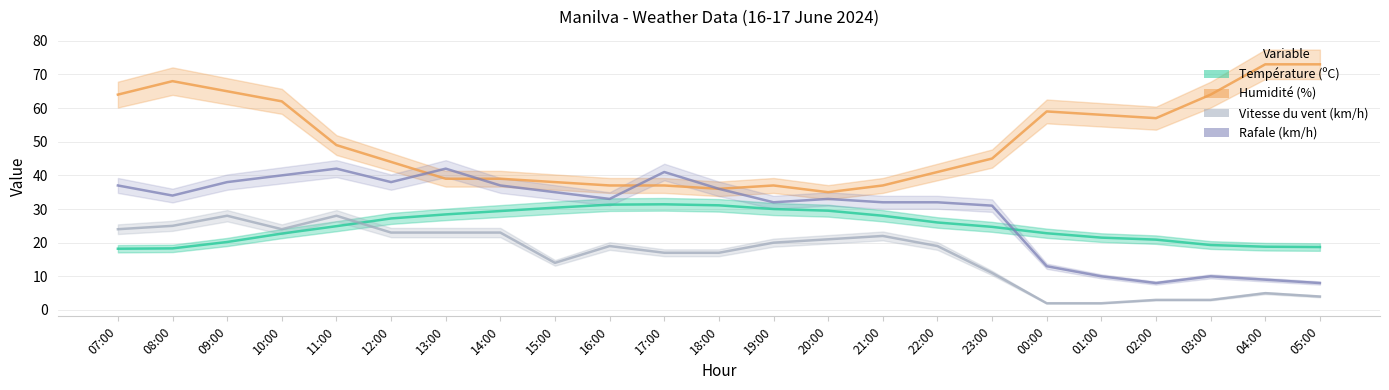

At which category does Rafale (km/h) reach its first local peak?

11:00